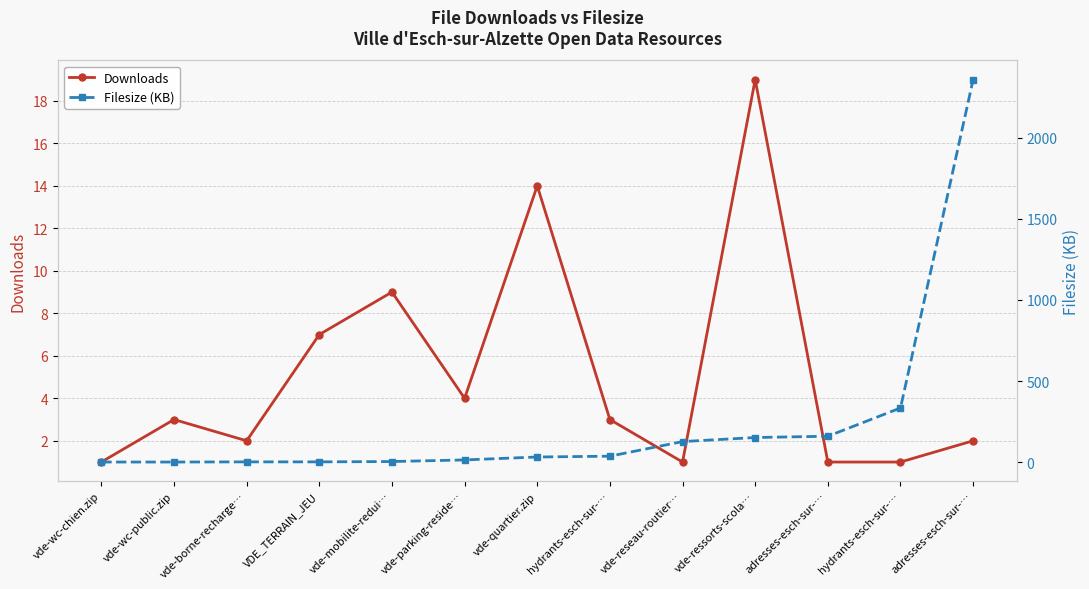

Which series has the widest spread of values?

Filesize (KB)